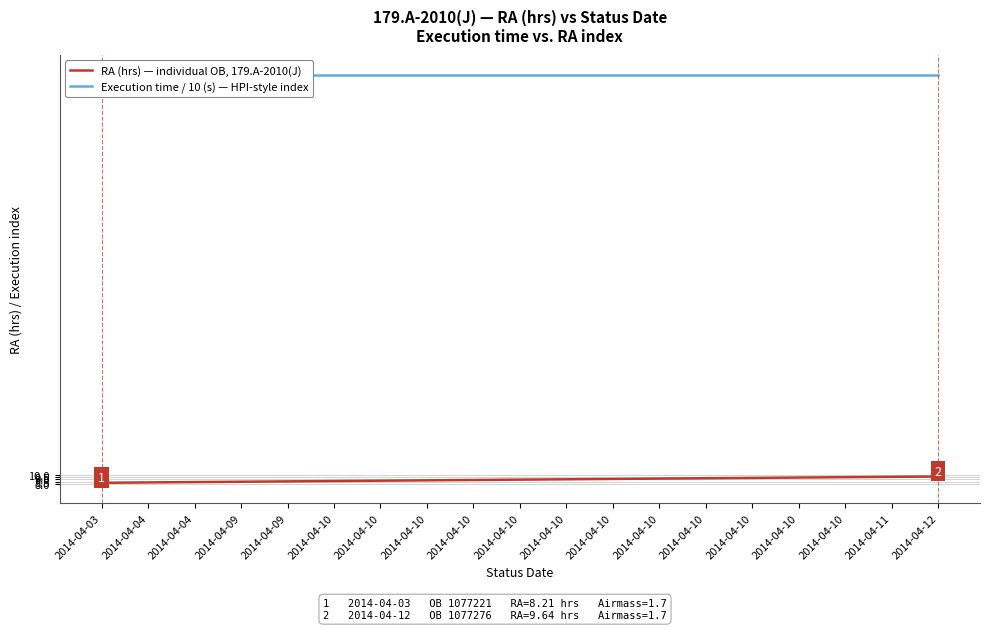

Is the value of RA (hrs) — individual OB, 179.A-2010(J) at 2014-04-04 greater than the value of Execution time / 10 (s) — HPI-style index at 2014-04-10?

No